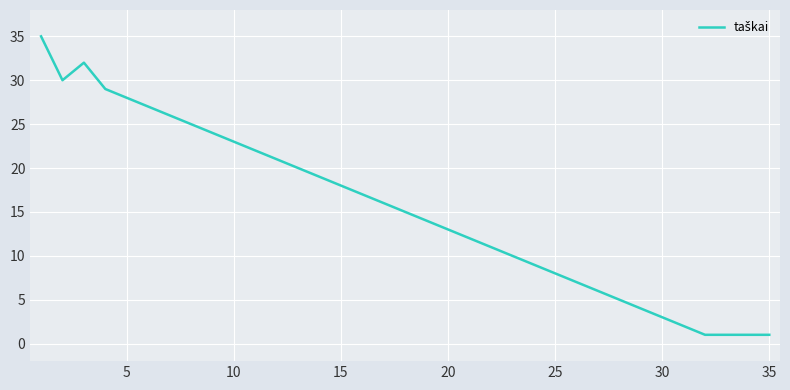

What is the difference between the maximum and minimum values?

34